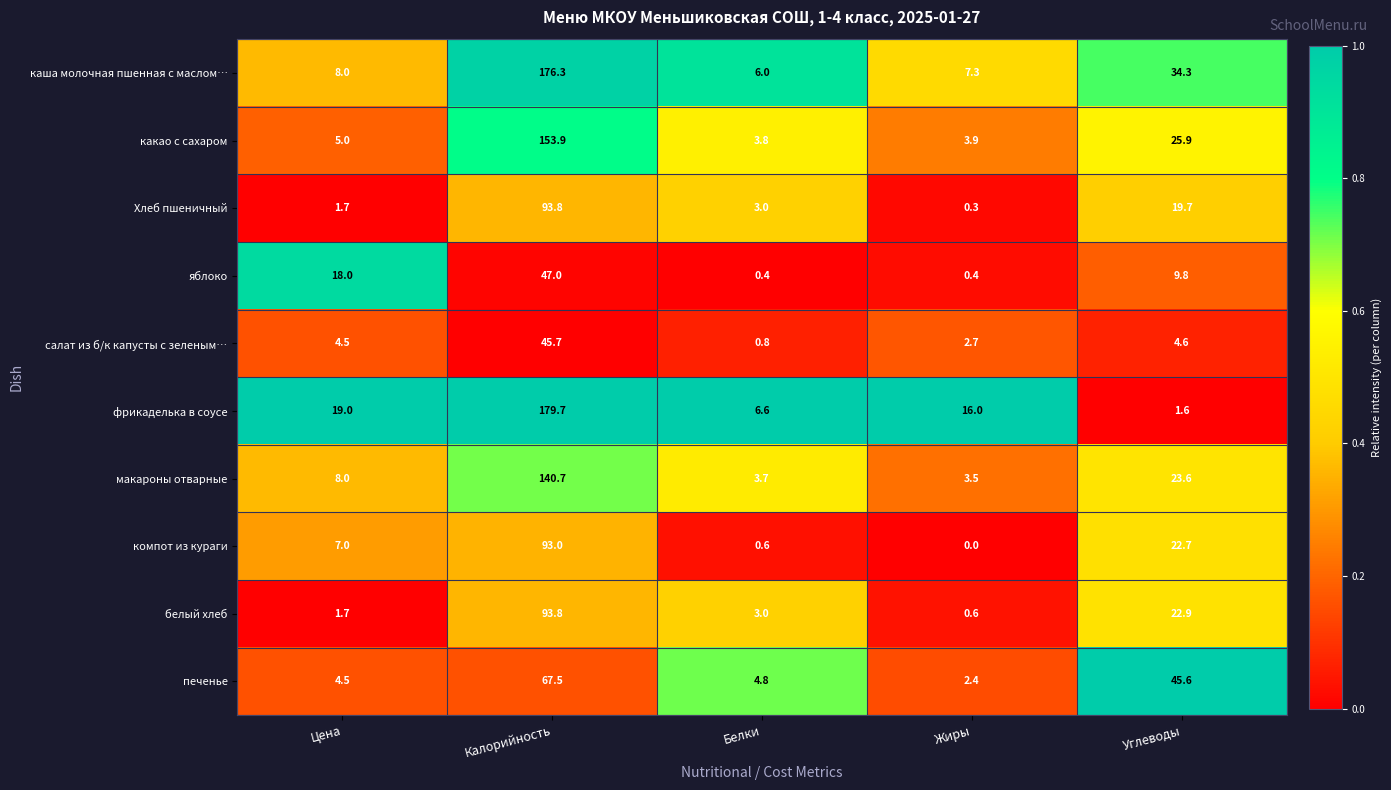

What is the total value across all series at Белки?

32.7